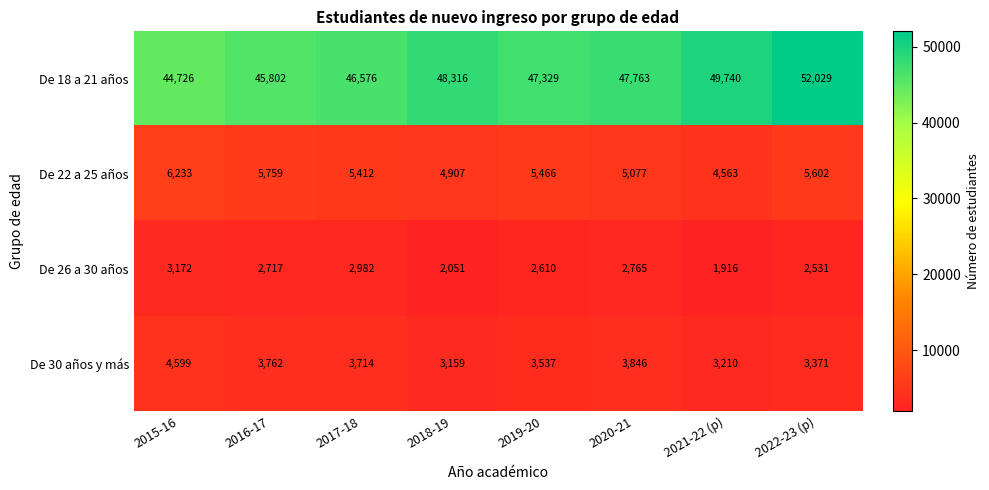

What is the difference between the second highest and minimum values in the De 26 a 30 años series?

1066